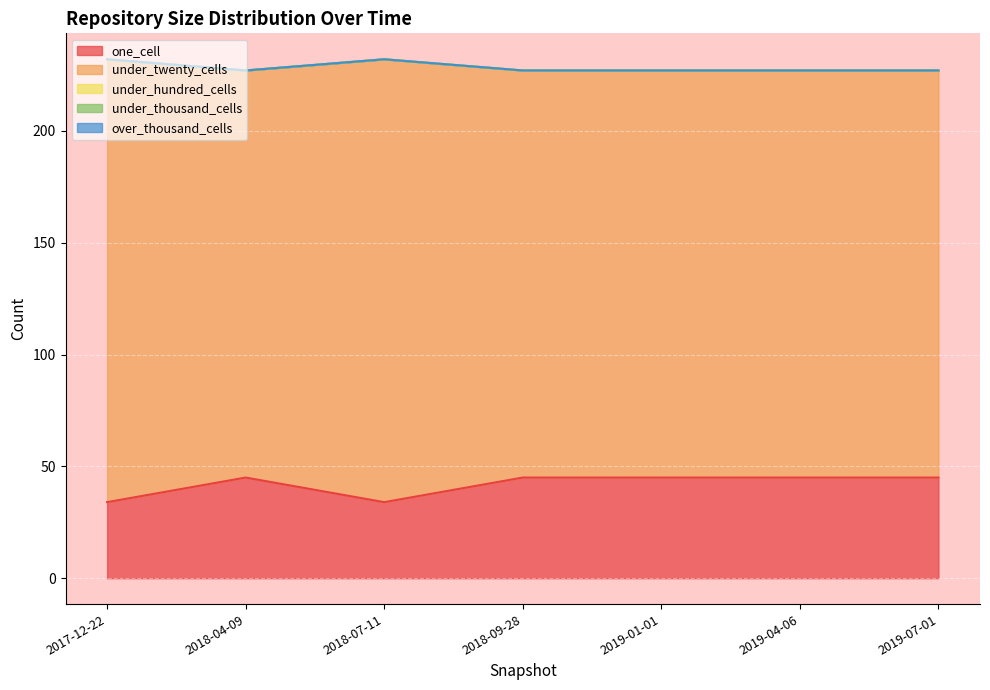

At how many categories does at least one series exceed 114?

7